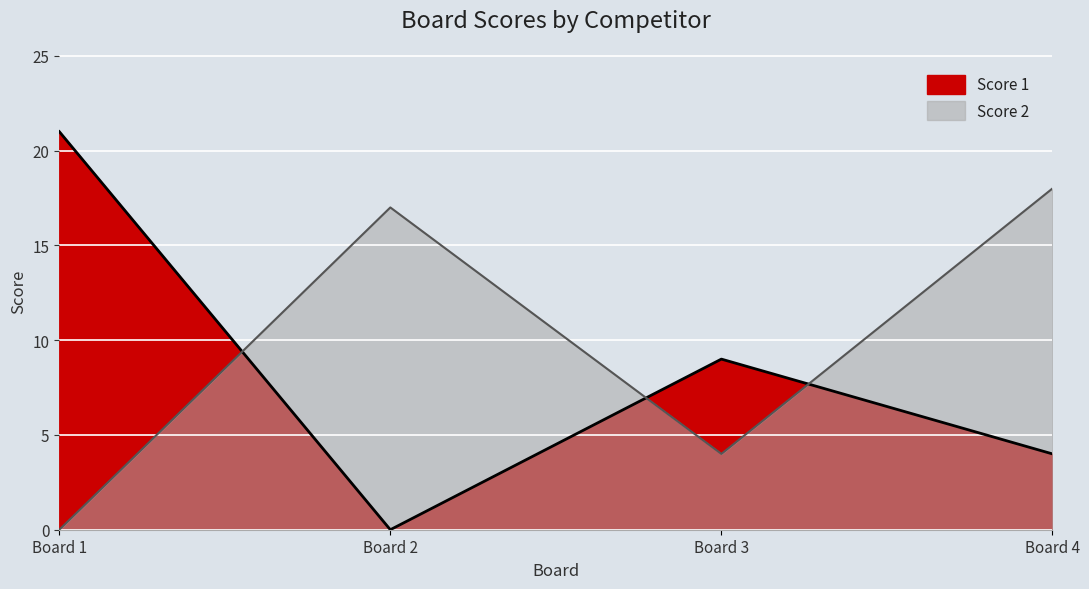

What is the difference between the highest and lowest values at Board 1?

21